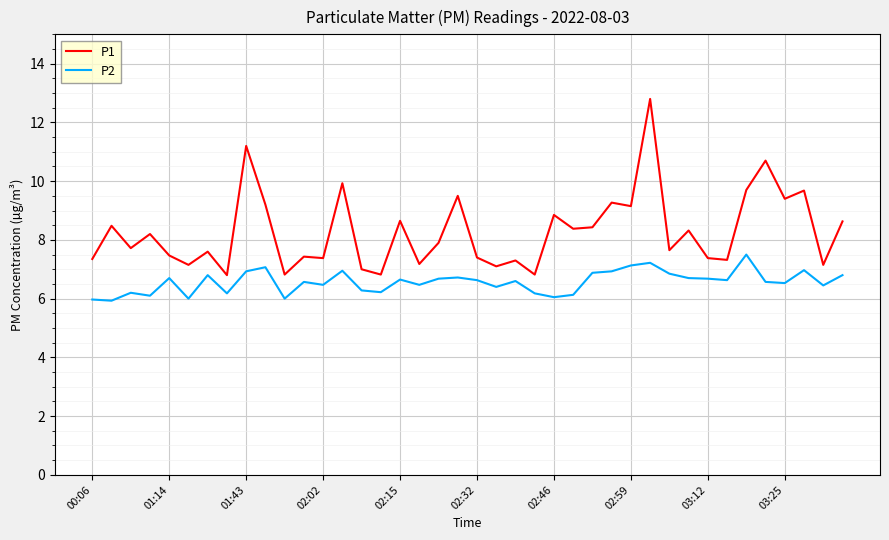

What is the difference between the second highest and minimum values in the P2 series?

1.3